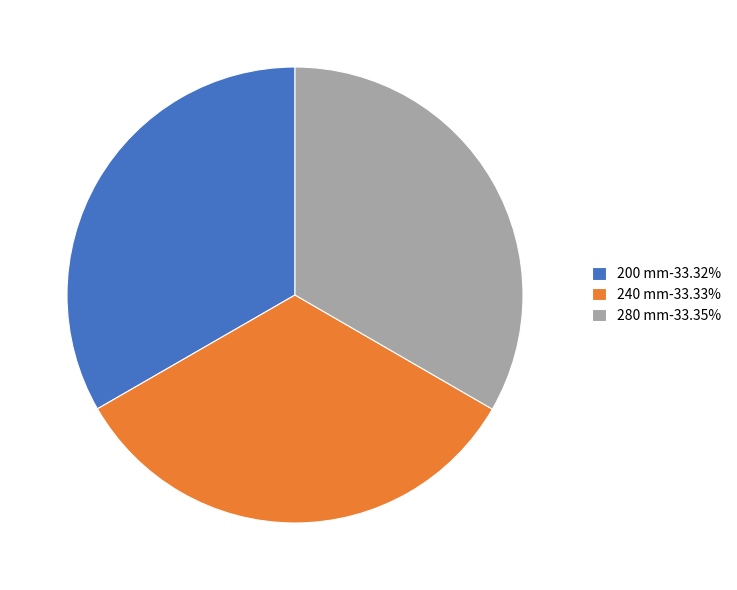

What is the ratio of the value at 240 mm-33.33% to the value at 200 mm-33.32%?

1.0